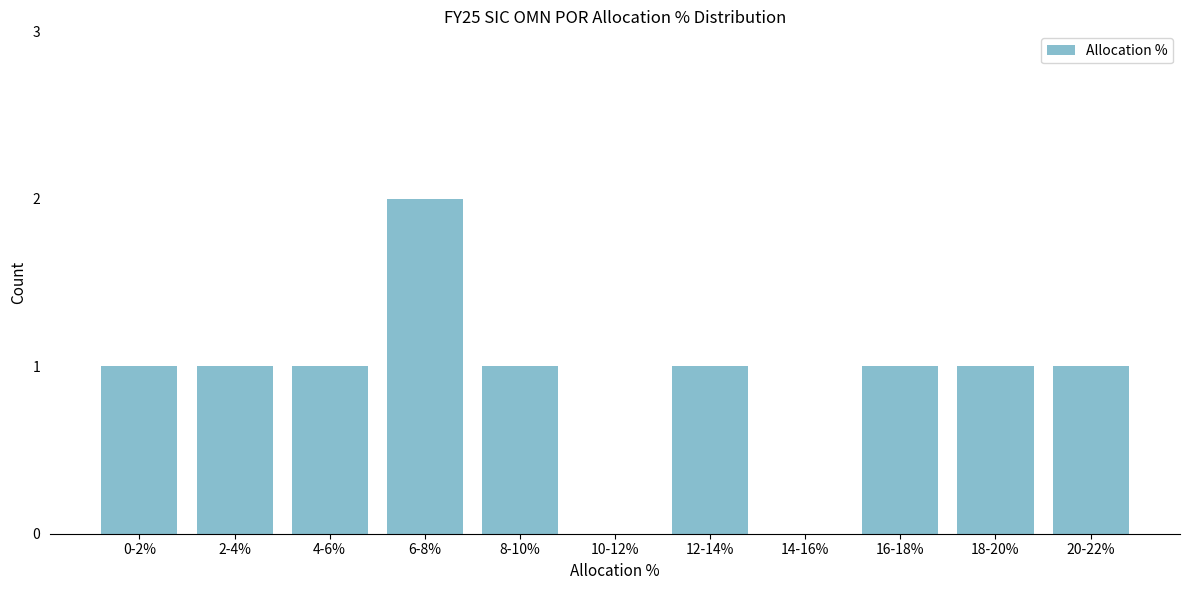

Reading left to right, transcribe all the data shown in this chart.

0-2%=1	2-4%=1	4-6%=1	6-8%=2	8-10%=1	10-12%=0	12-14%=1	14-16%=0	16-18%=1	18-20%=1	20-22%=1